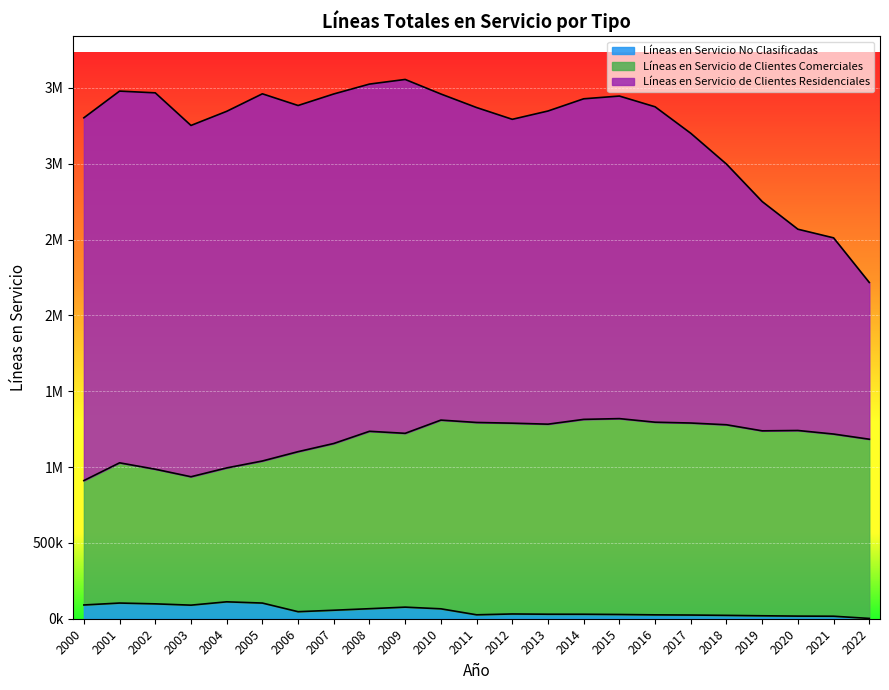

What are all the series names shown in the legend?

Líneas en Servicio No Clasificadas, Líneas en Servicio de Clientes Comerciales, Líneas en Servicio de Clientes Residenciales